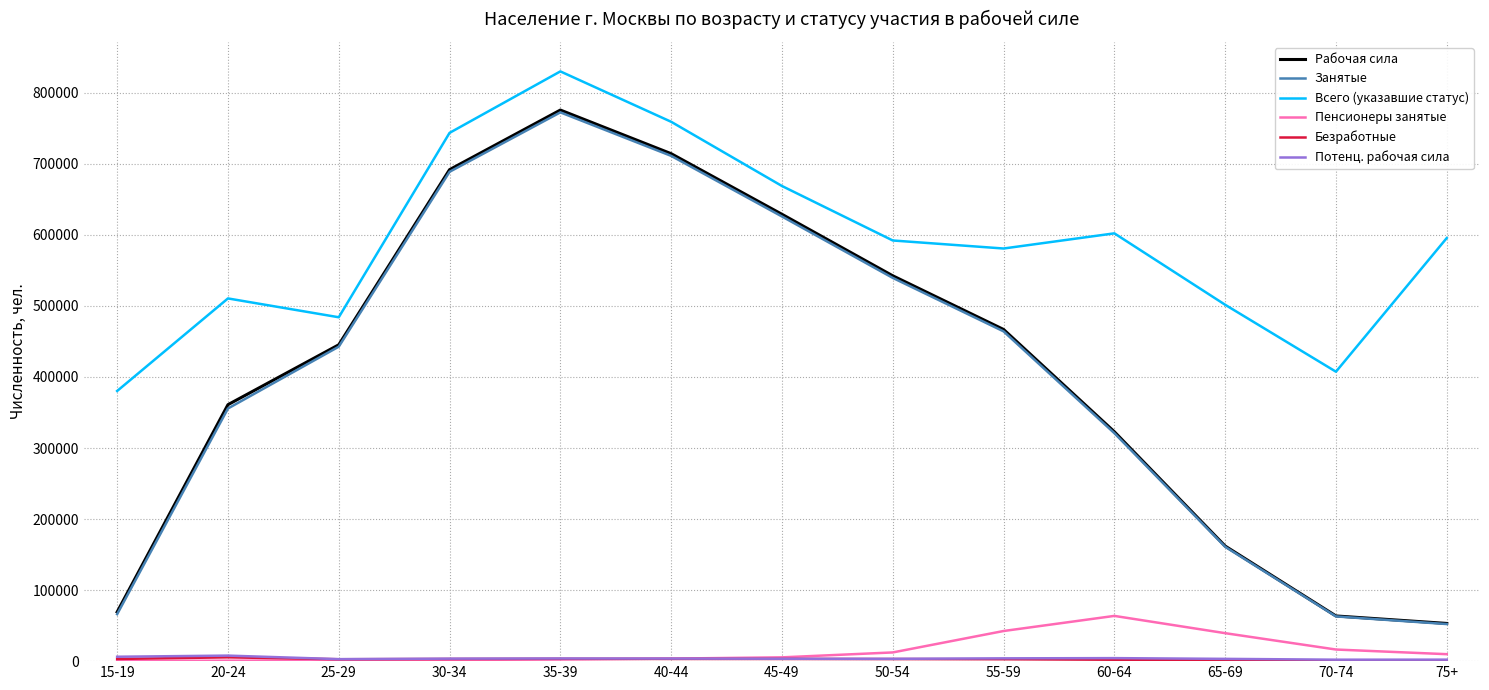

True or false: Всего (указавшие статус) and Занятые cross at least once.

False